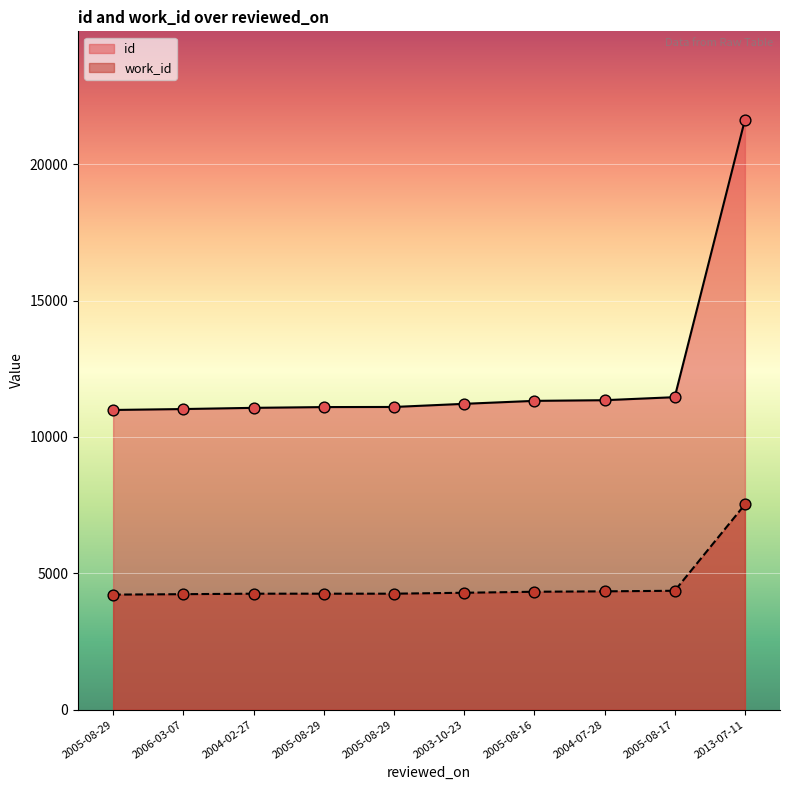

Which series has the largest total across all categories?

id